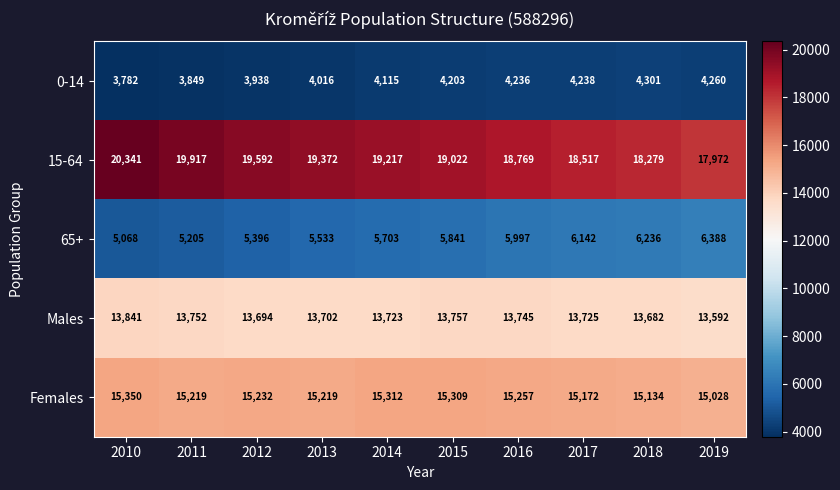

What value does the Males series have at 2013?

13702